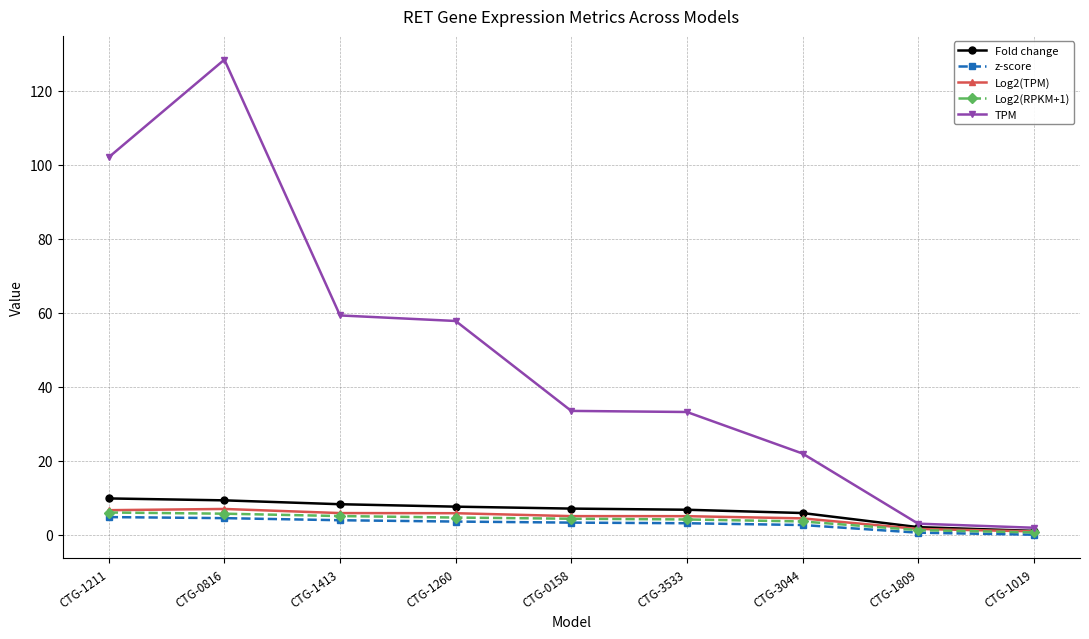

The value of Fold change at CTG-0158 is 7.1. True or false?

True